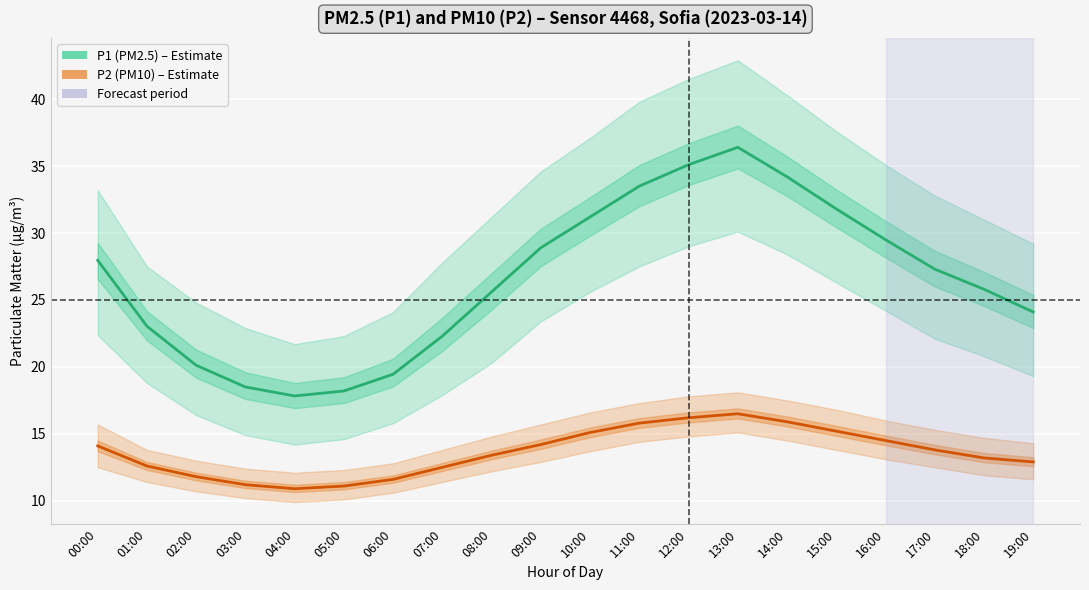

At how many categories does at least one series exceed 26?

10